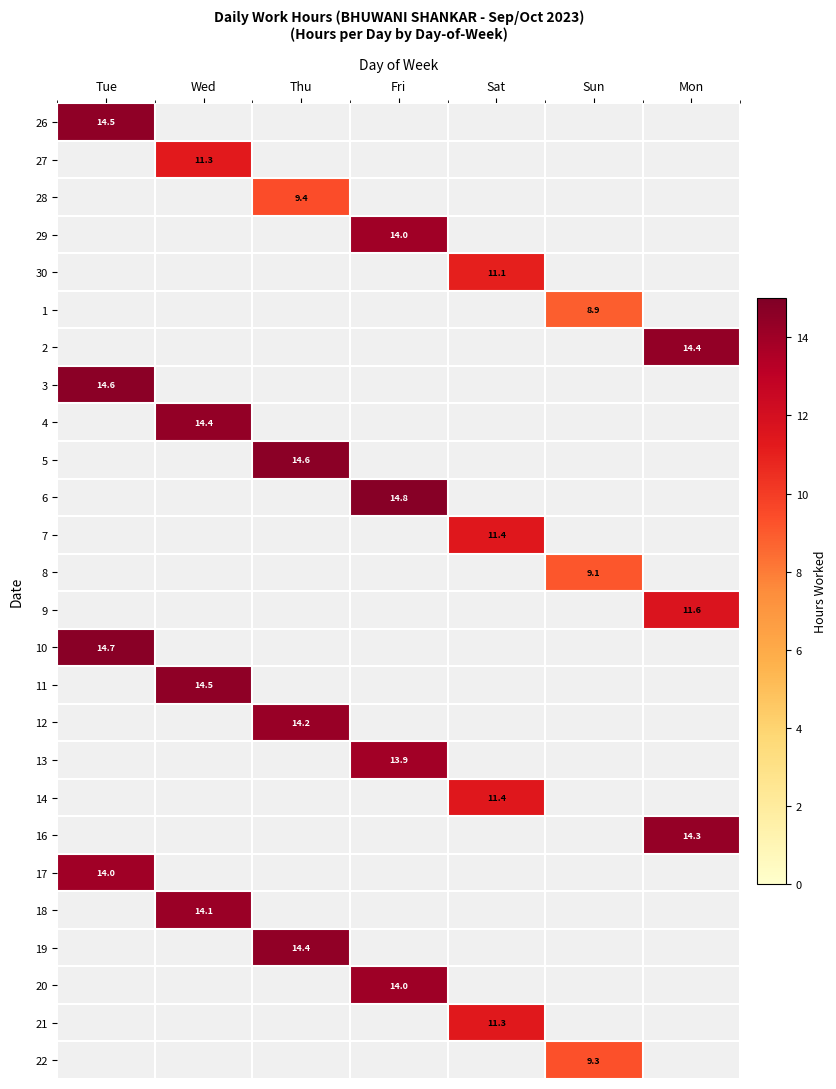

At which category is the sum across all series the highest?

Tue